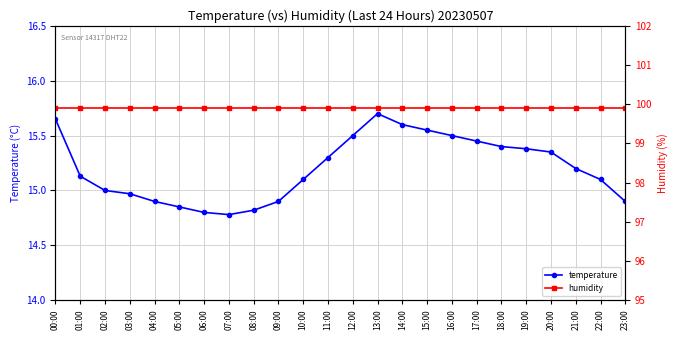

What is the difference between the second highest and minimum values in the temperature series?

0.9